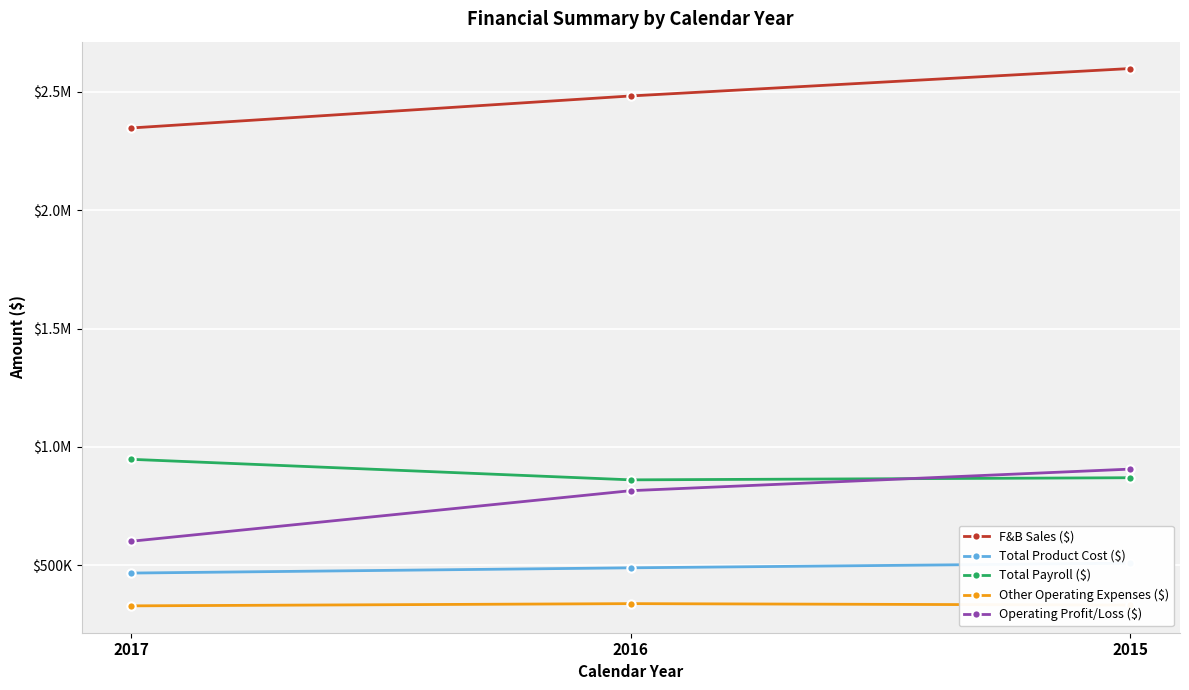

Which series has the largest range (max minus min)?

Operating Profit/Loss ($)